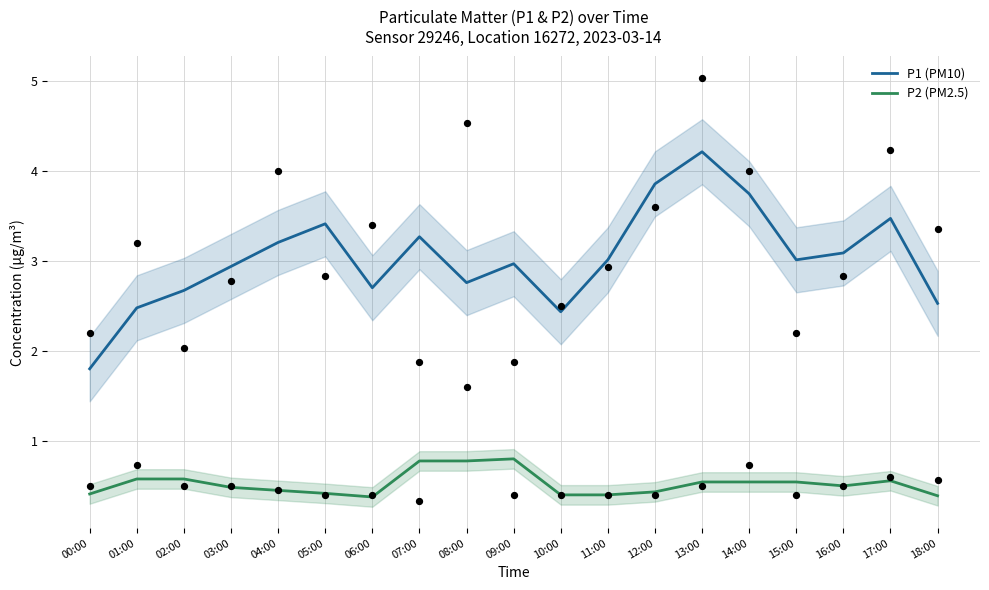

At how many categories does at least one series exceed 3?

10